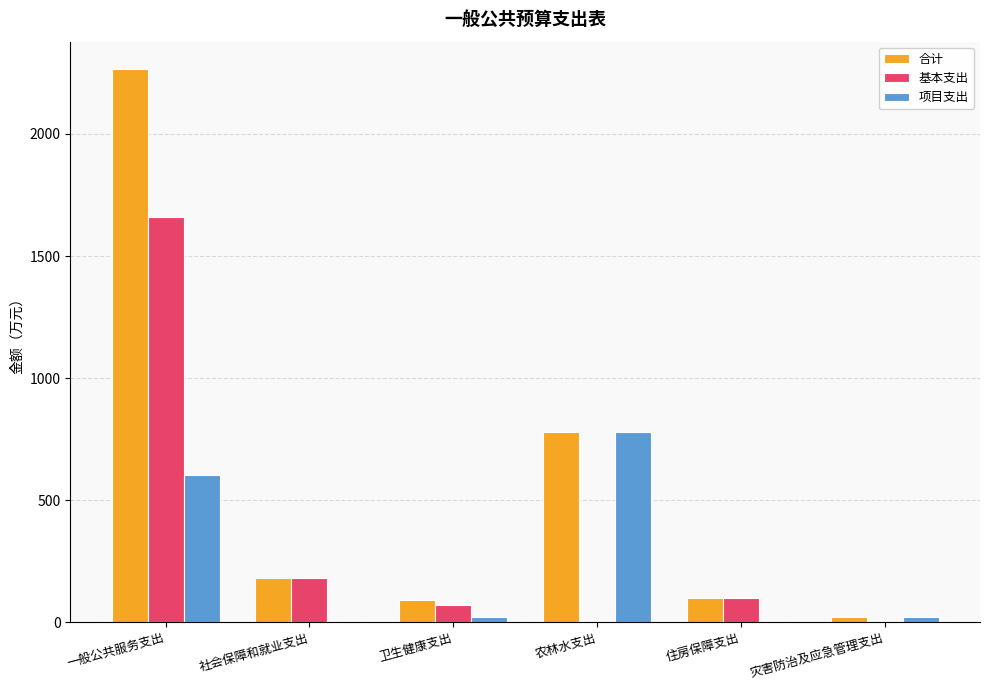

What is the total value across all series at 灾害防治及应急管理支出?

40.0